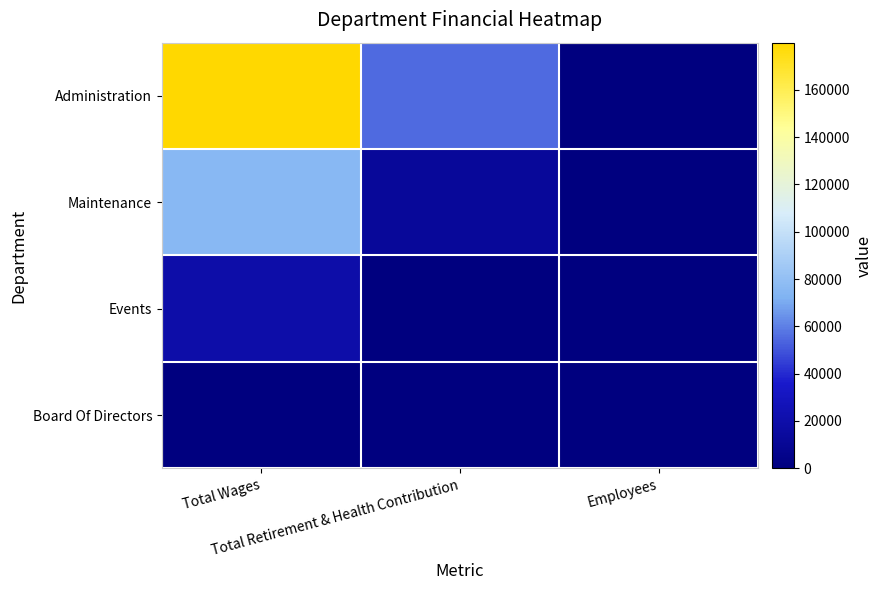

Which series changed the most between Total Retirement & Health Contribution and Employees?

Administration